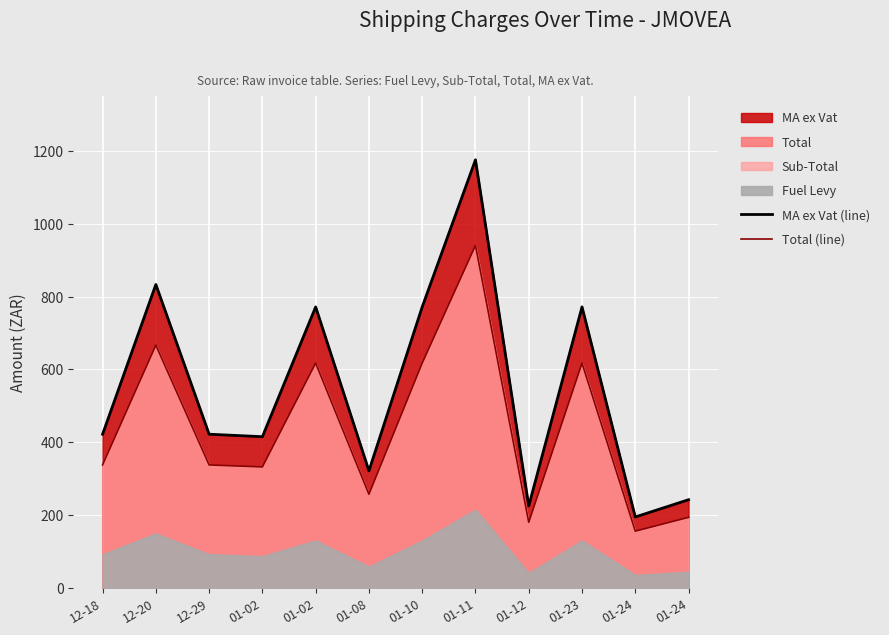

How many interior local peaks does the MA ex Vat (line) series have?

4